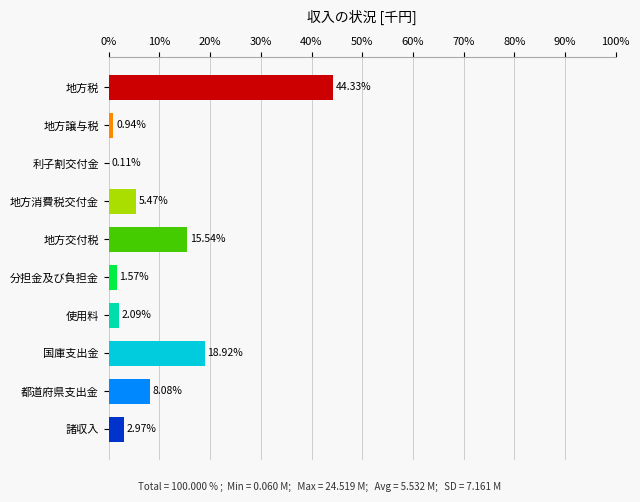

Which category has the highest value across all series?

地方税